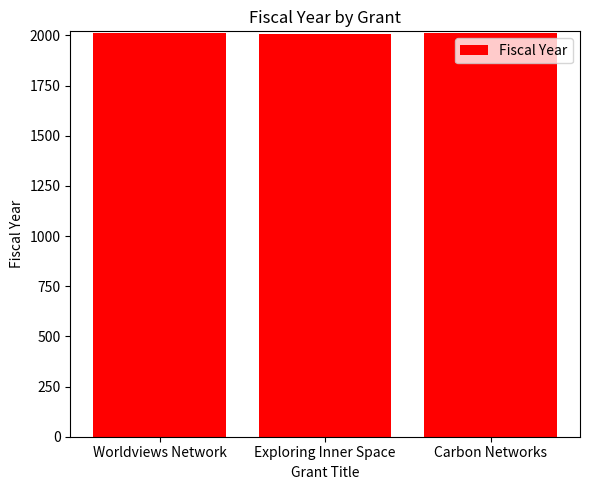

What is the difference between the values at Exploring Inner Space and Worldviews Network?

1